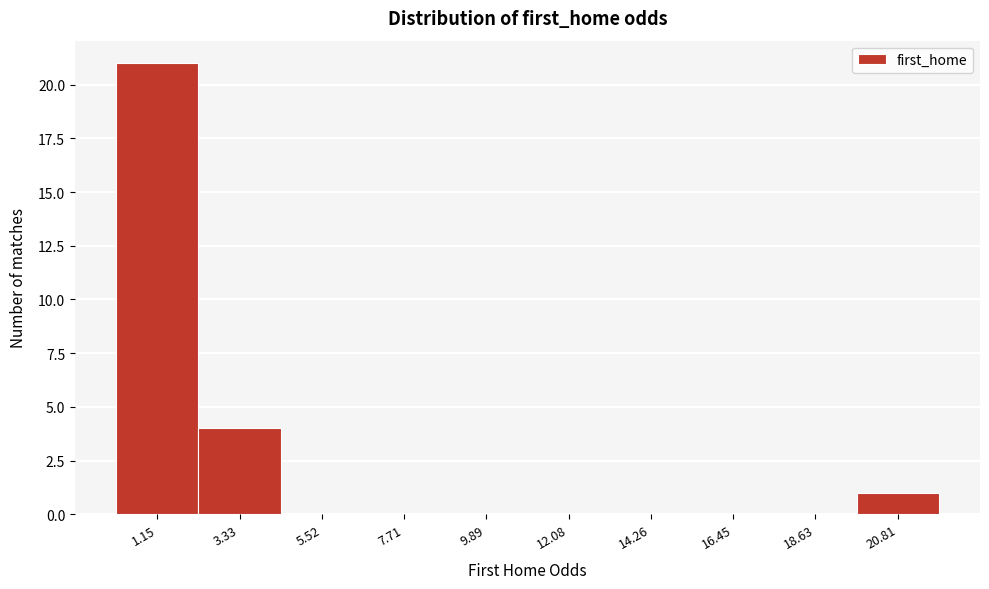

Reading right to left, what are all the values shown in this chart?

20.81=1	18.63=0	16.45=0	14.26=0	12.08=0	9.89=0	7.71=0	5.52=0	3.33=4	1.15=21